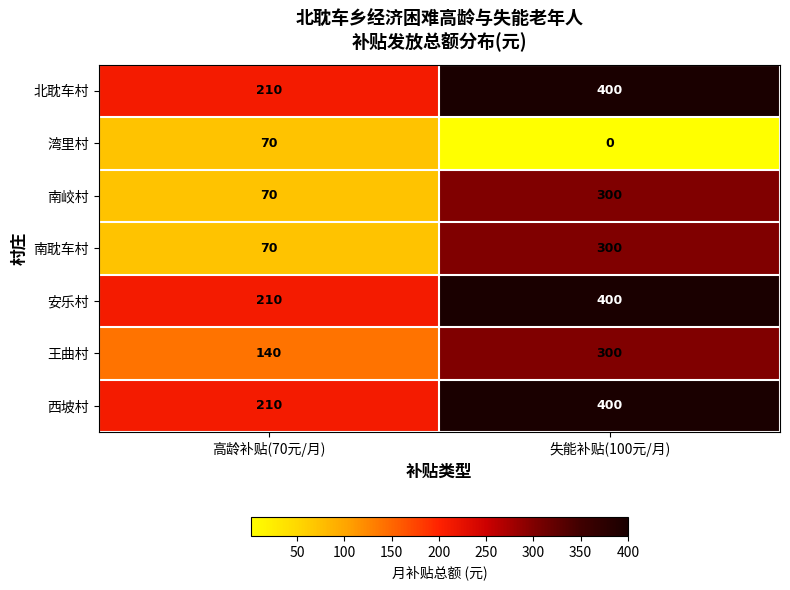

What value does the 北耽车村 series have at 失能补贴(100元/月), to the nearest 10?

400